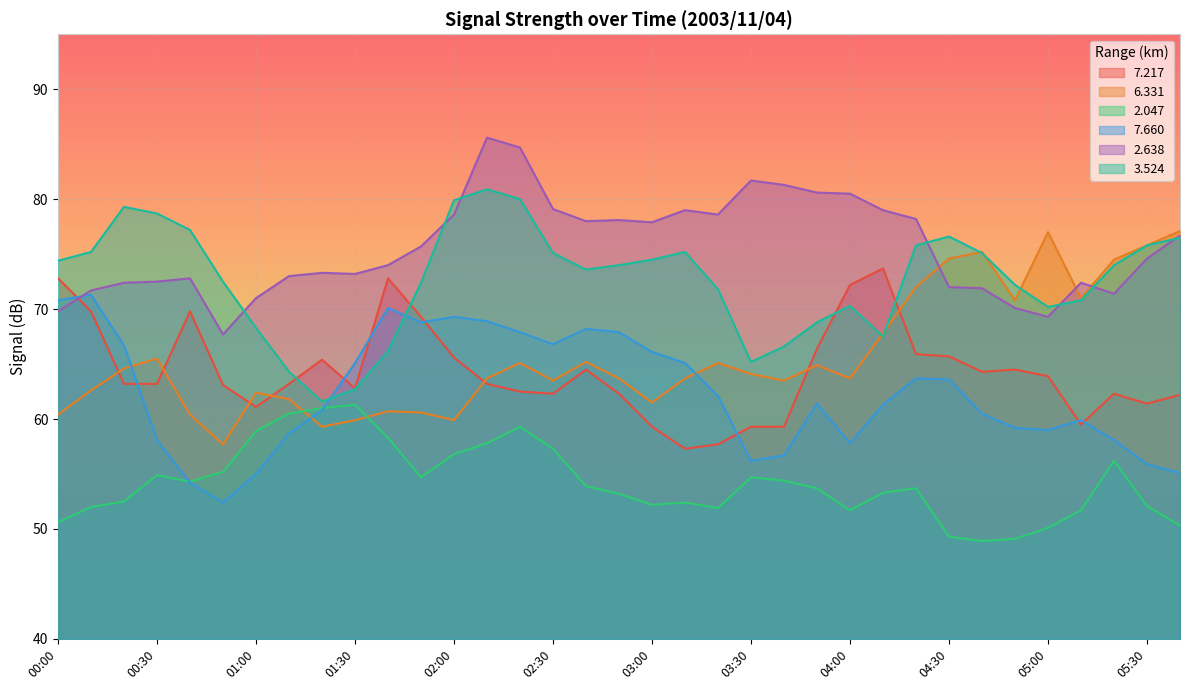

What is the difference between the maximum and minimum values in the   2.047 series?

12.4